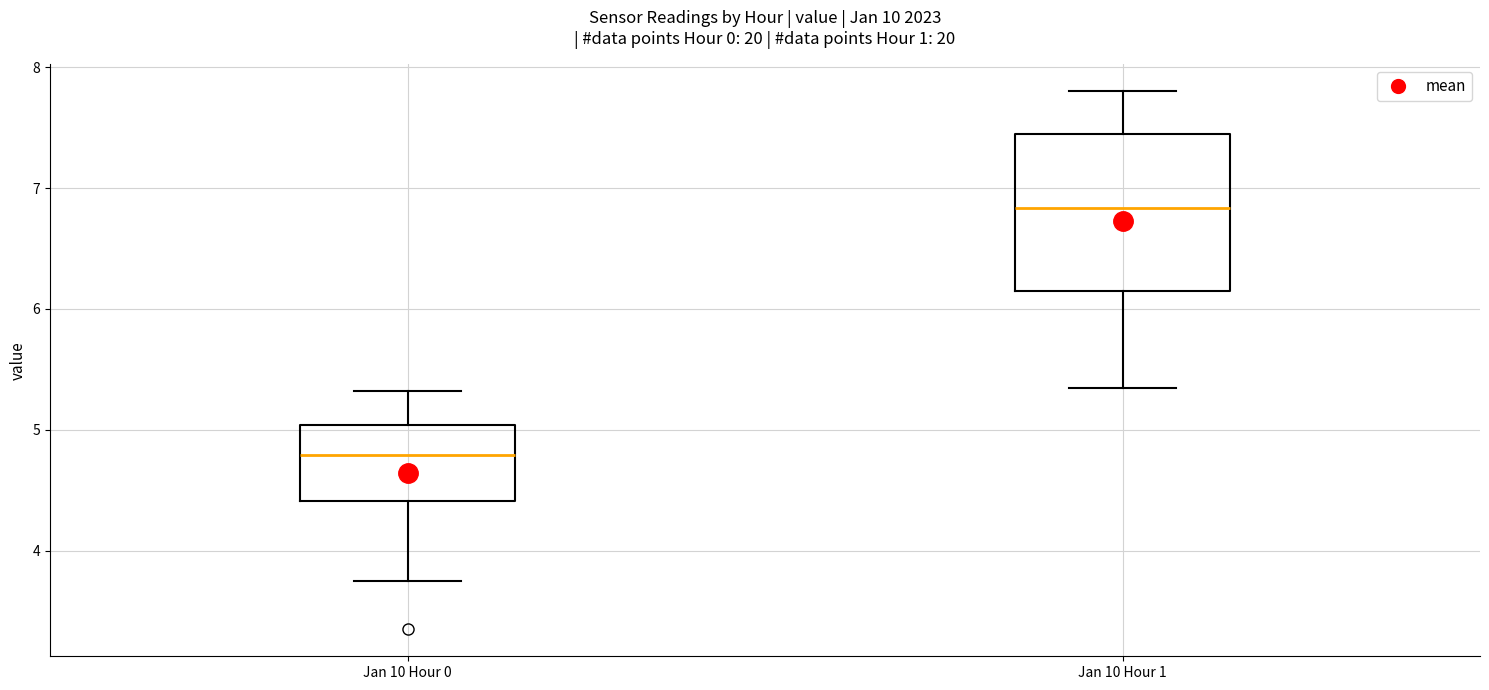

Which box has the lowest median line?

Jan 10 Hour 0